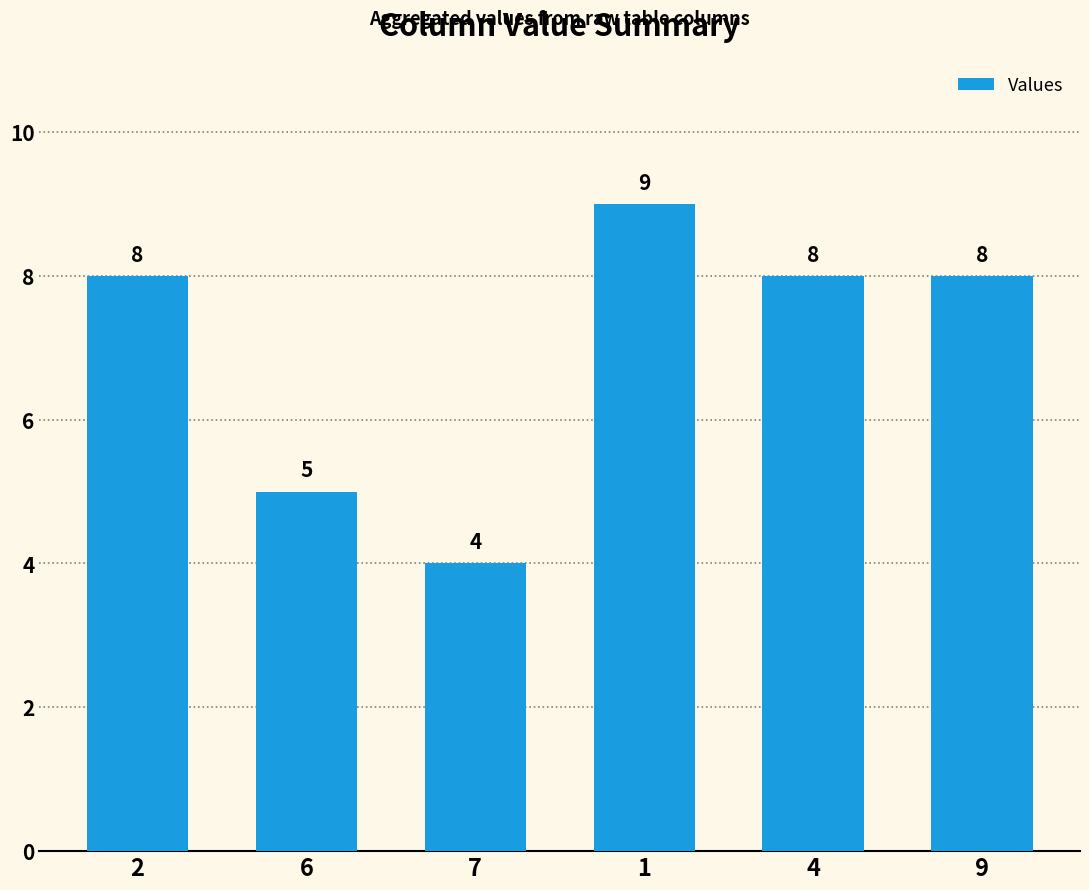

Which label corresponds to the smallest value in the chart?

7